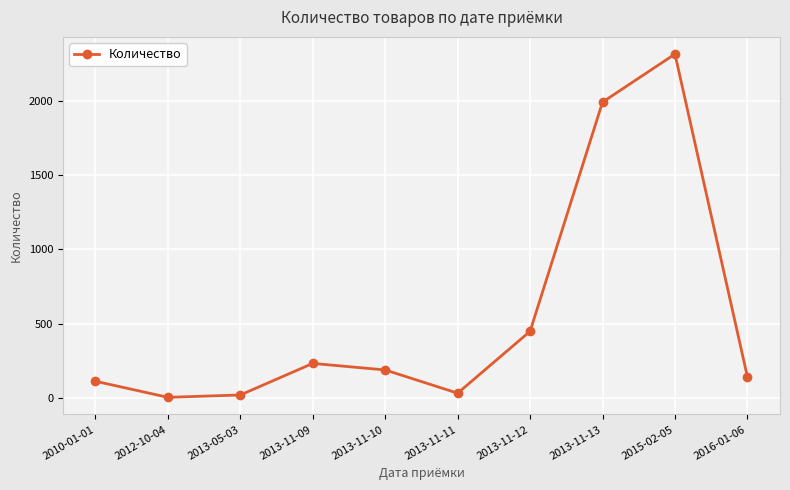

Which category has the highest value across all series?

2015-02-05